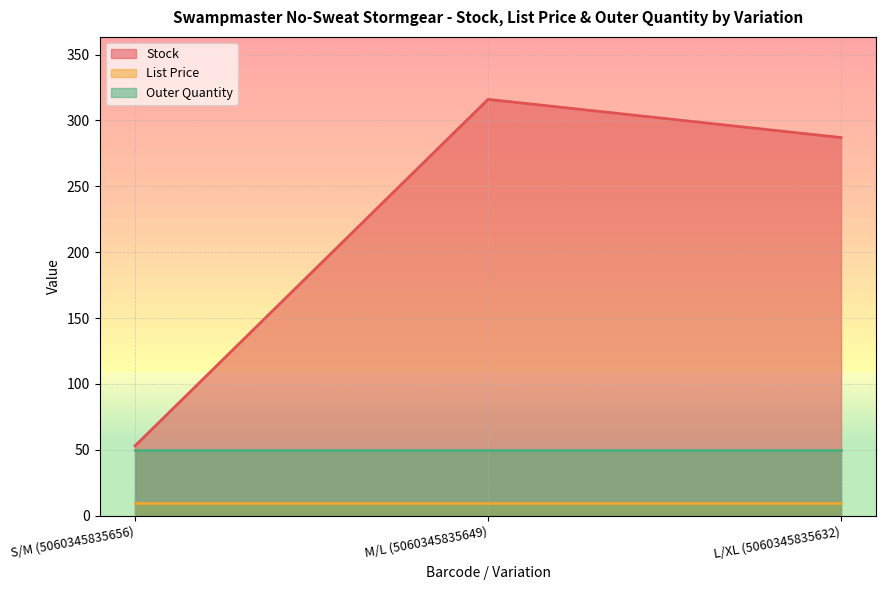

List the series in order of their peak value, lowest first.

List Price, Outer Quantity, Stock